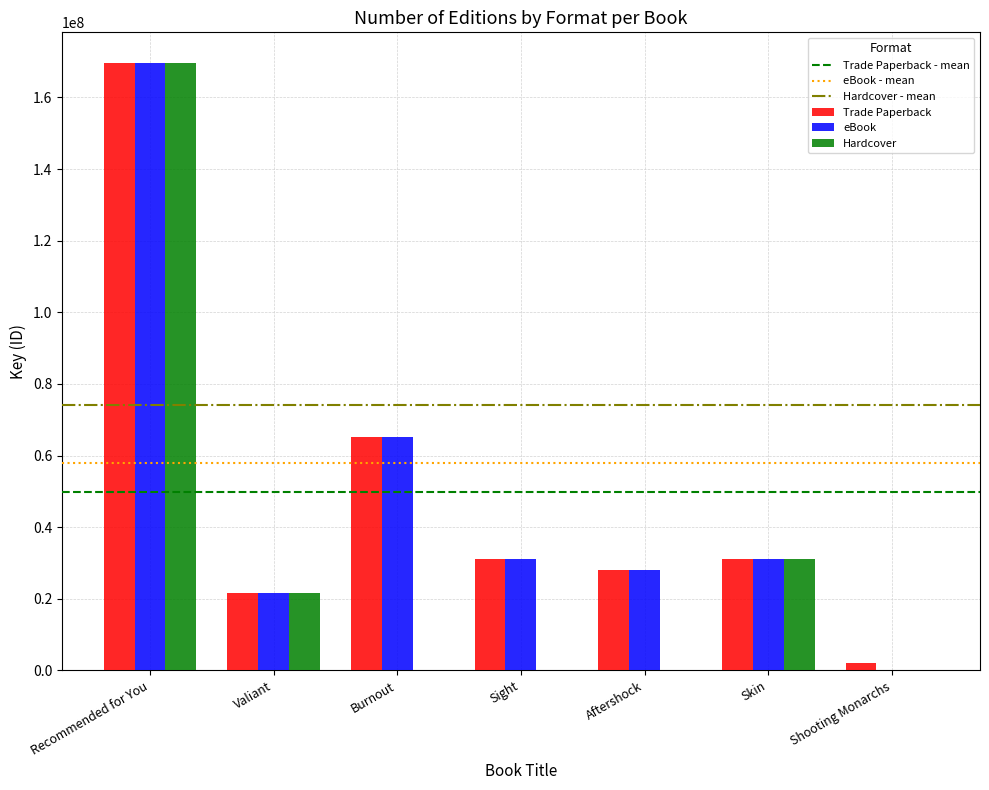

At which label does Hardcover reach its peak?

Recommended for You